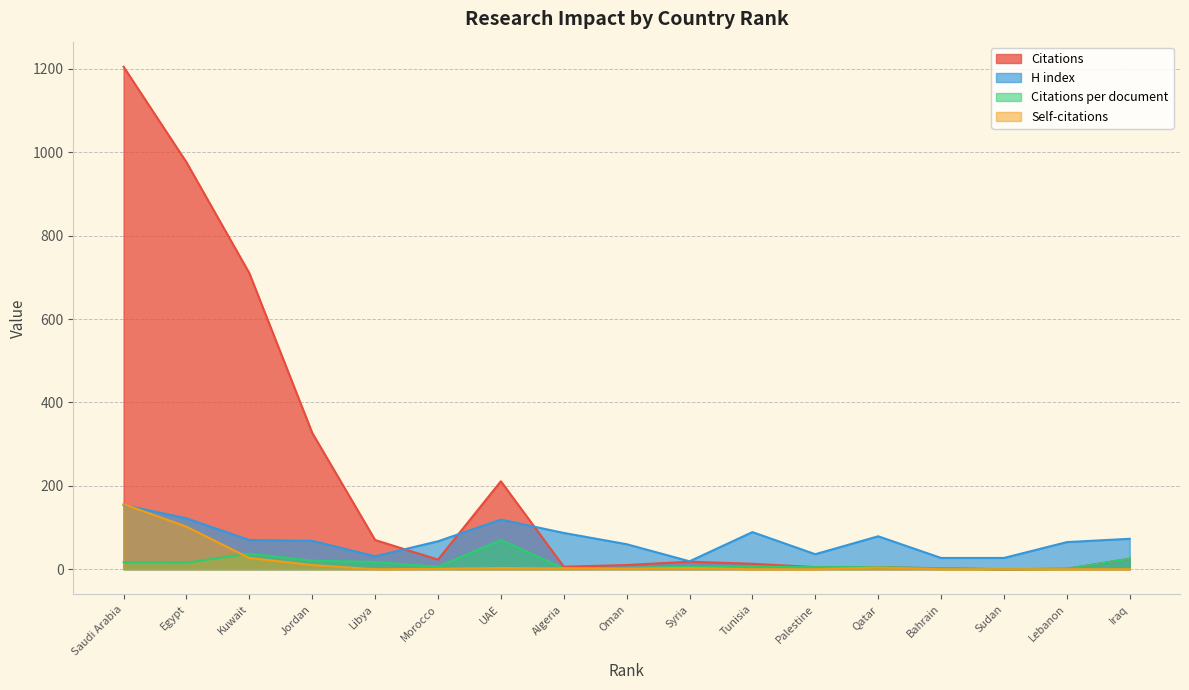

What is the total value across all series at Palestine?

46.0